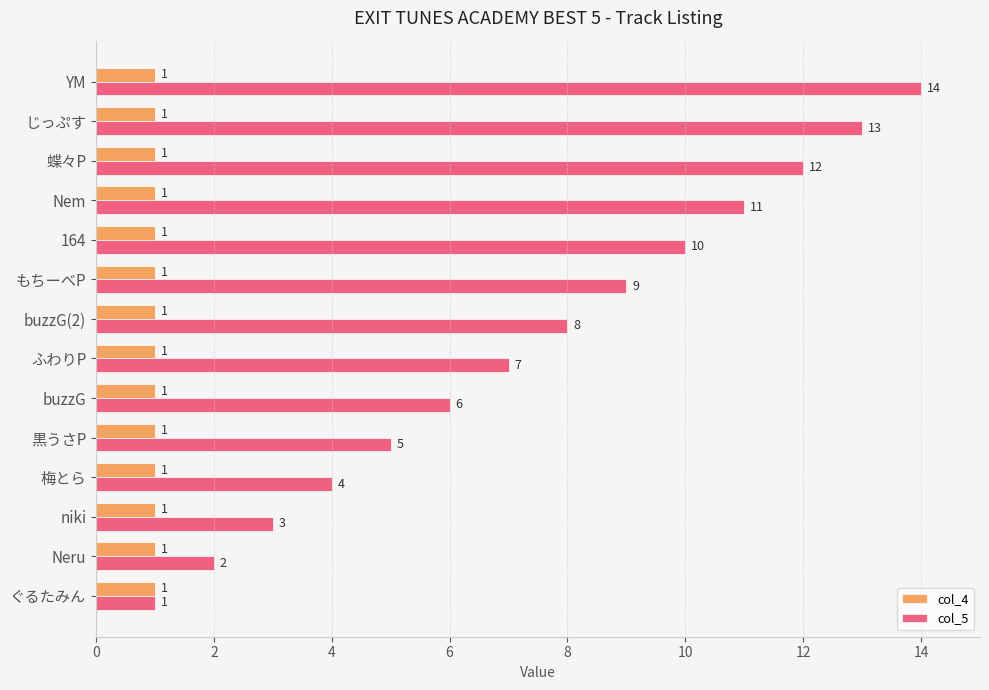

What is the total value across all series at もちーべP?

10